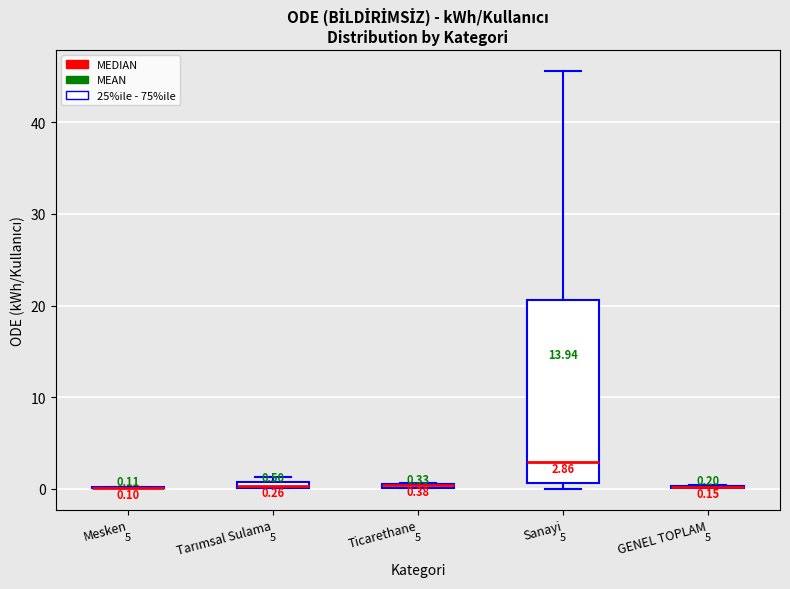

Comparing the boxes themselves (not the whiskers), which one is the tallest?

Sanayi